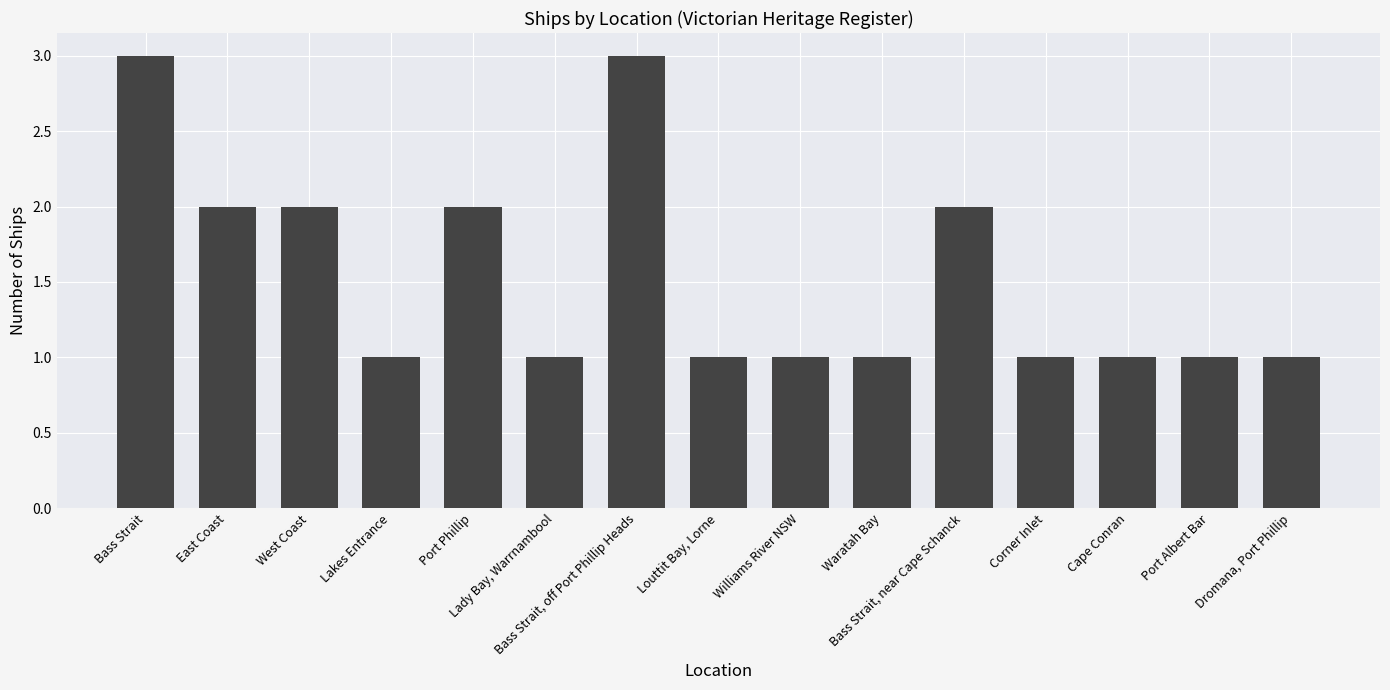

What is the difference between the second highest and minimum values?

2